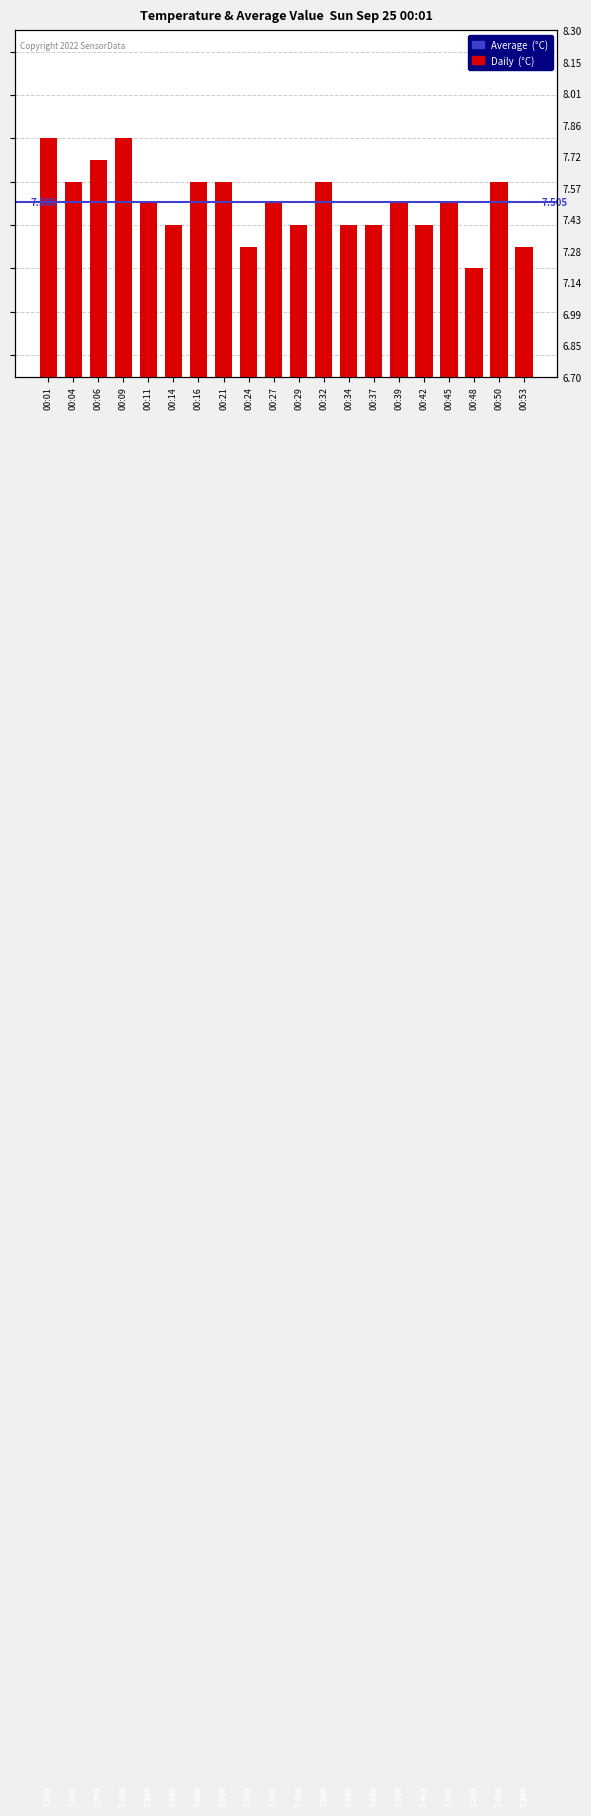

Which has a higher value, 00:42 or 00:16?

00:16